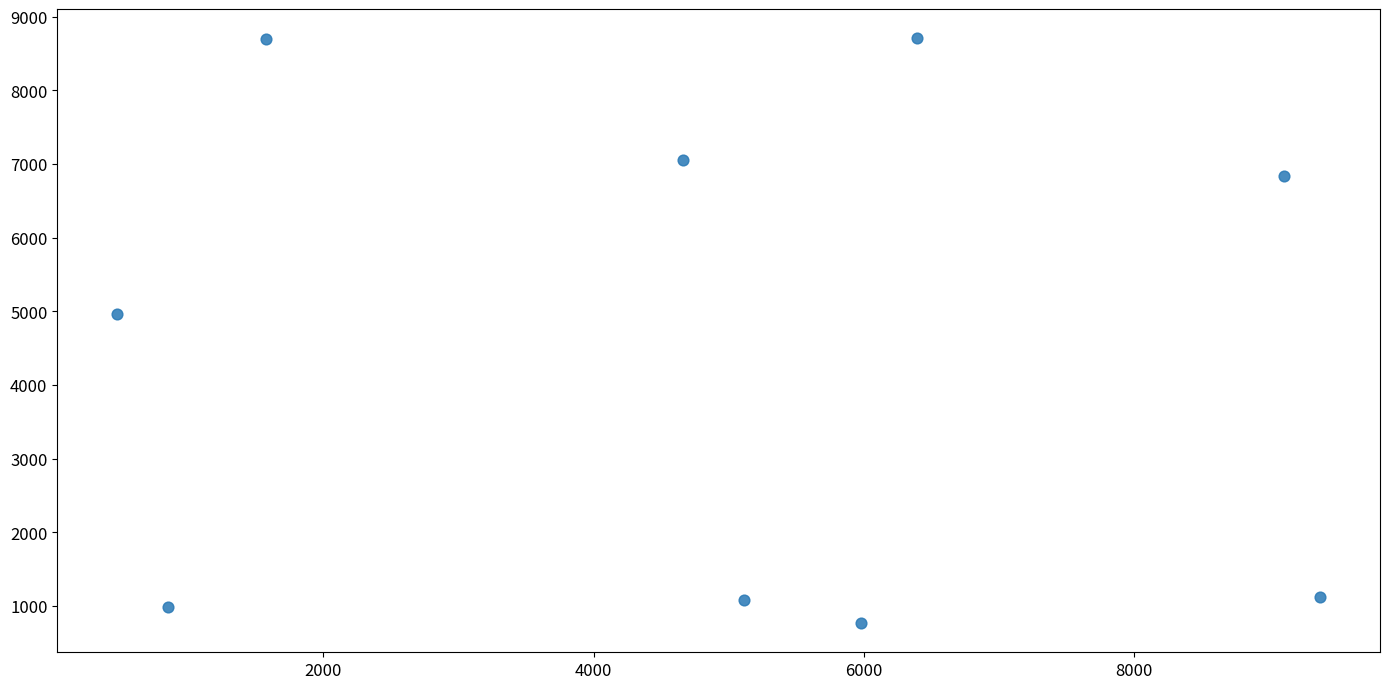

What Y value in the scatter plot is closest to 4737?

4961.5